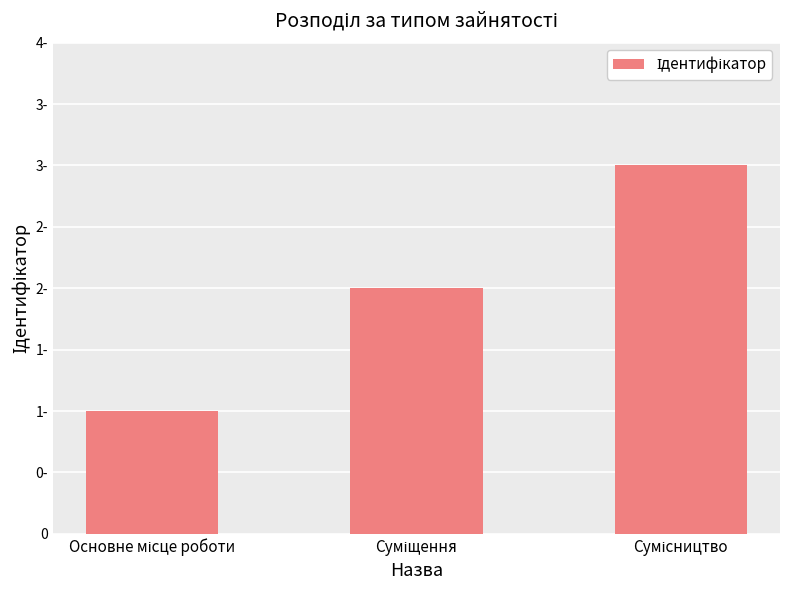

What is the difference between the values at Основне місце роботи and Сумісництво?

2